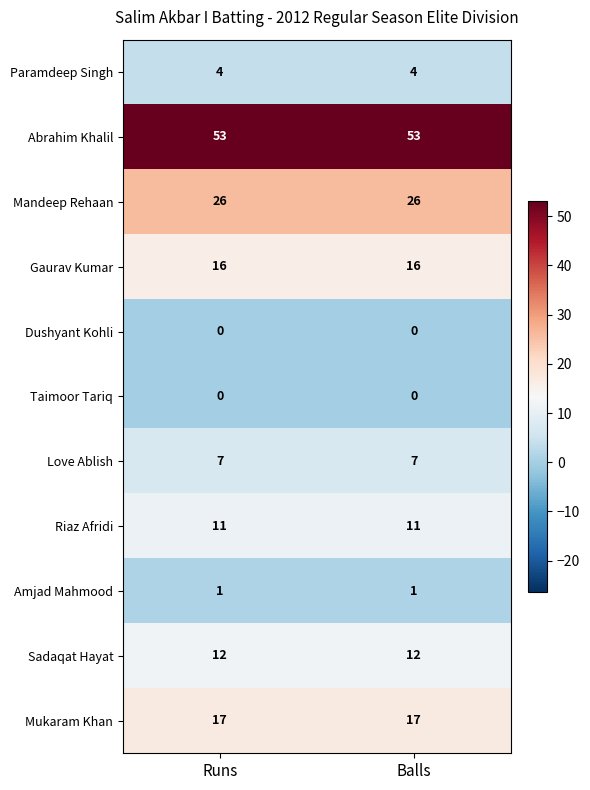

What is the average value of the Mukaram Khan series?

17